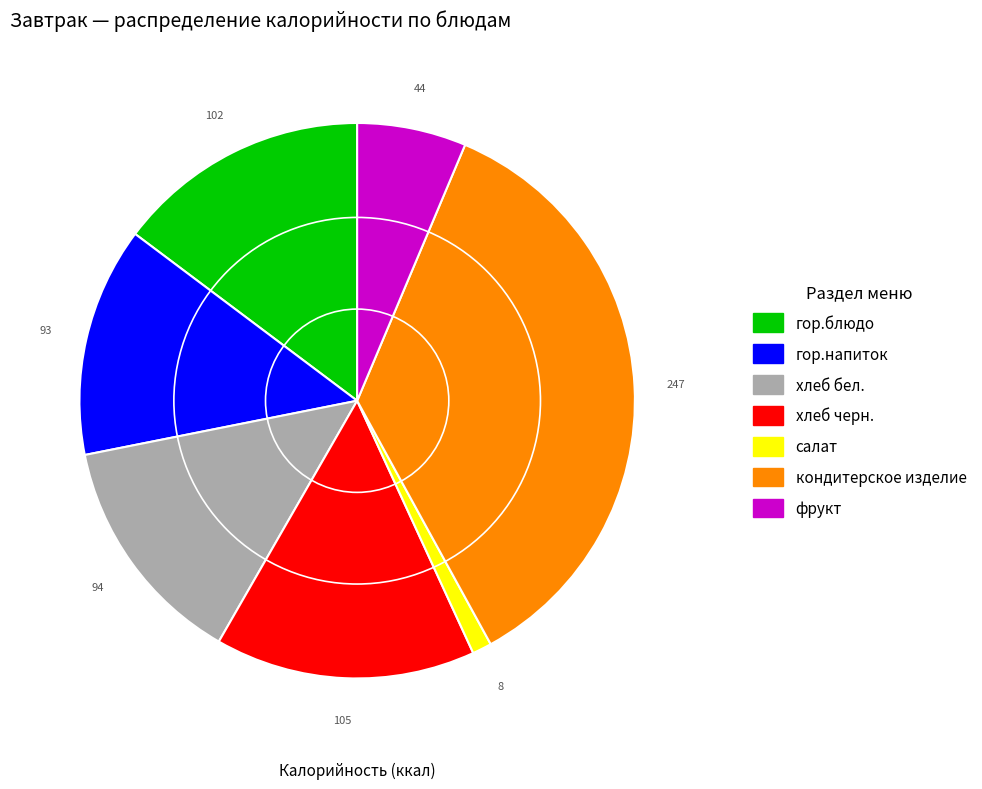

Combined, do гор.напиток and кондитерское изделие account for over 50%?

No